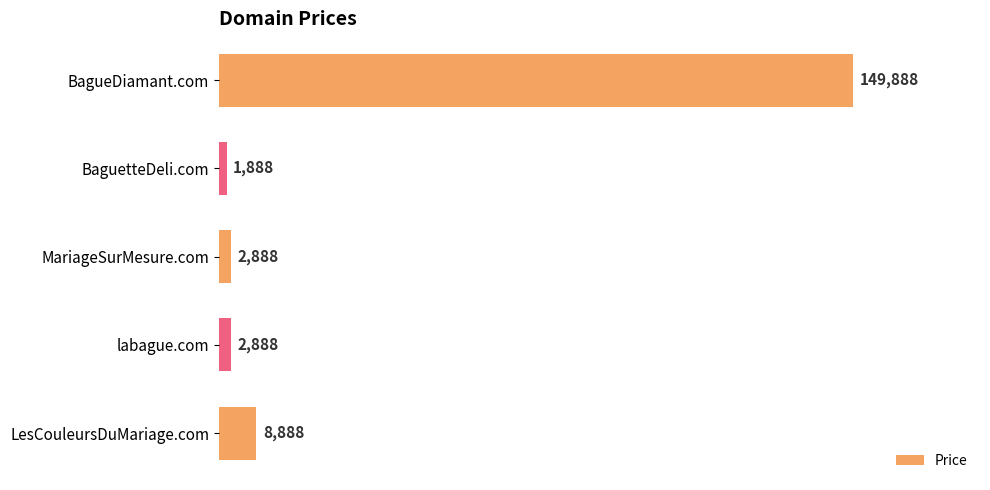

What is the maximum value shown in the chart?

149888